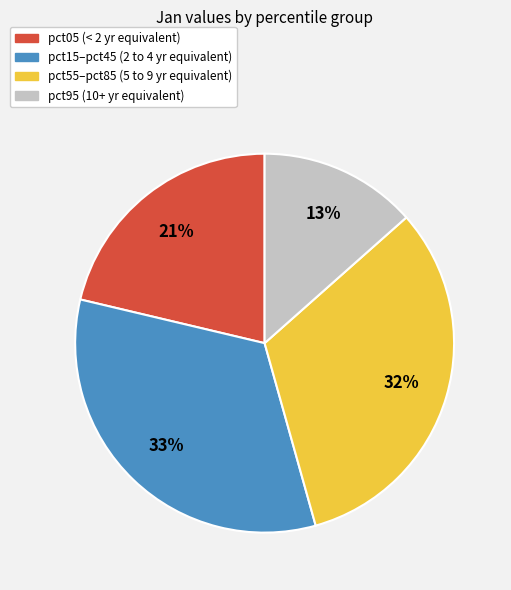

Count the number of slices in the pie.

4